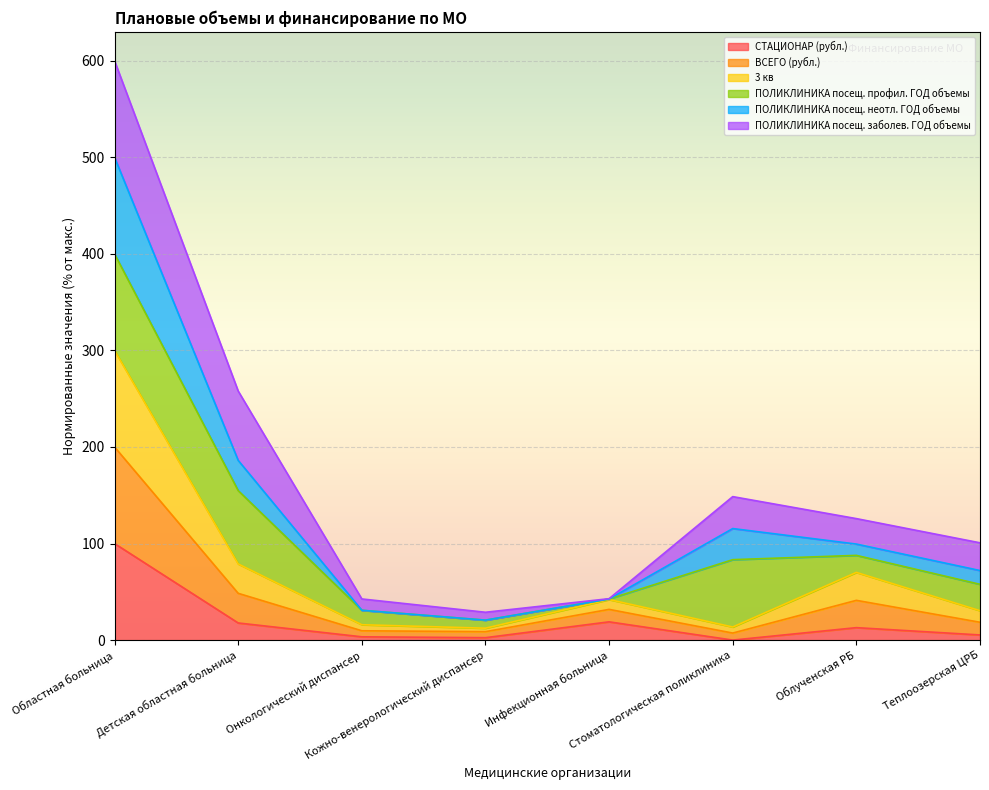

What is the minimum value for 3 кв?

7.3